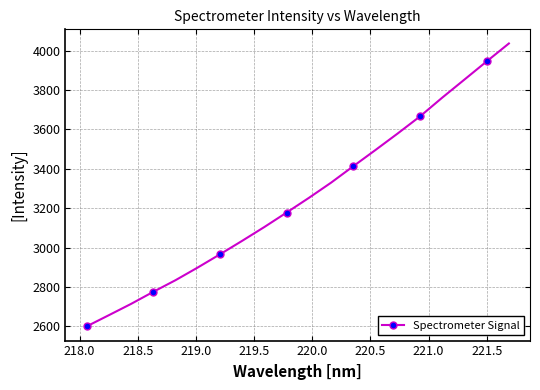

How many lines are shown in the chart?

1